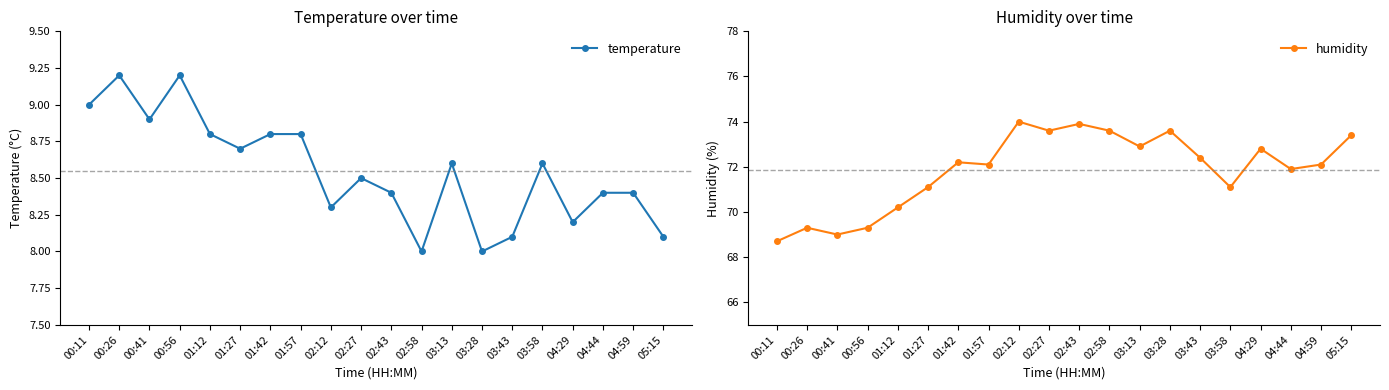

The value of humidity at 00:26 is 69.3. True or false?

True